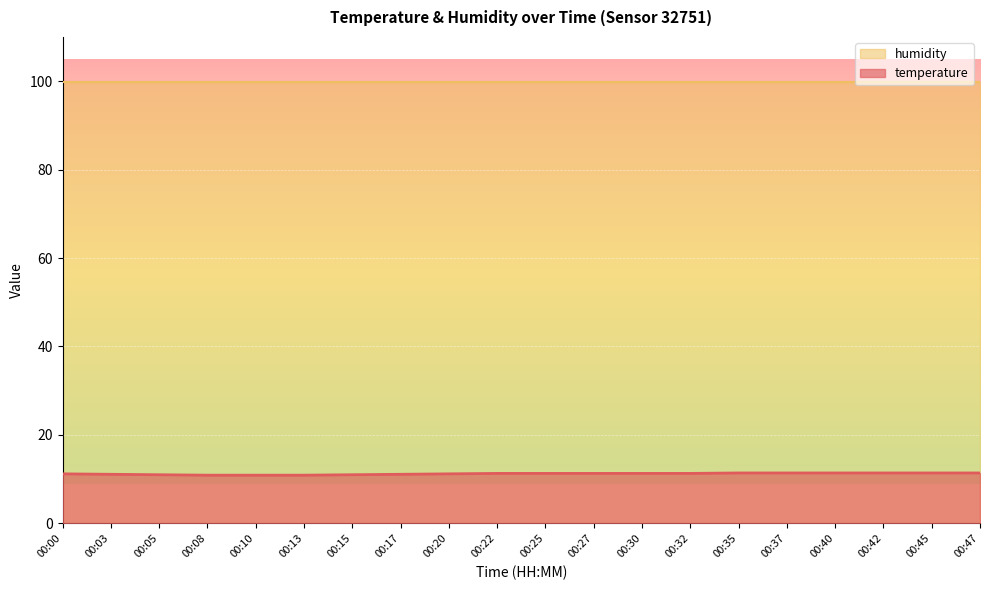

Count the number of values greater than 11.

15